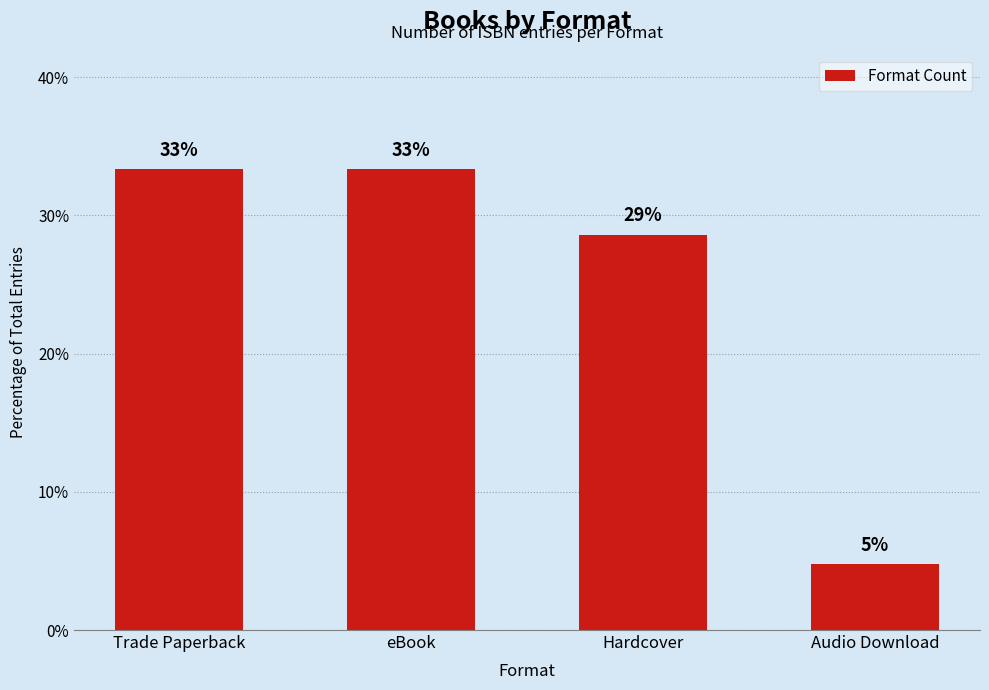

What is the label of the 4th bar from the left?

Audio Download